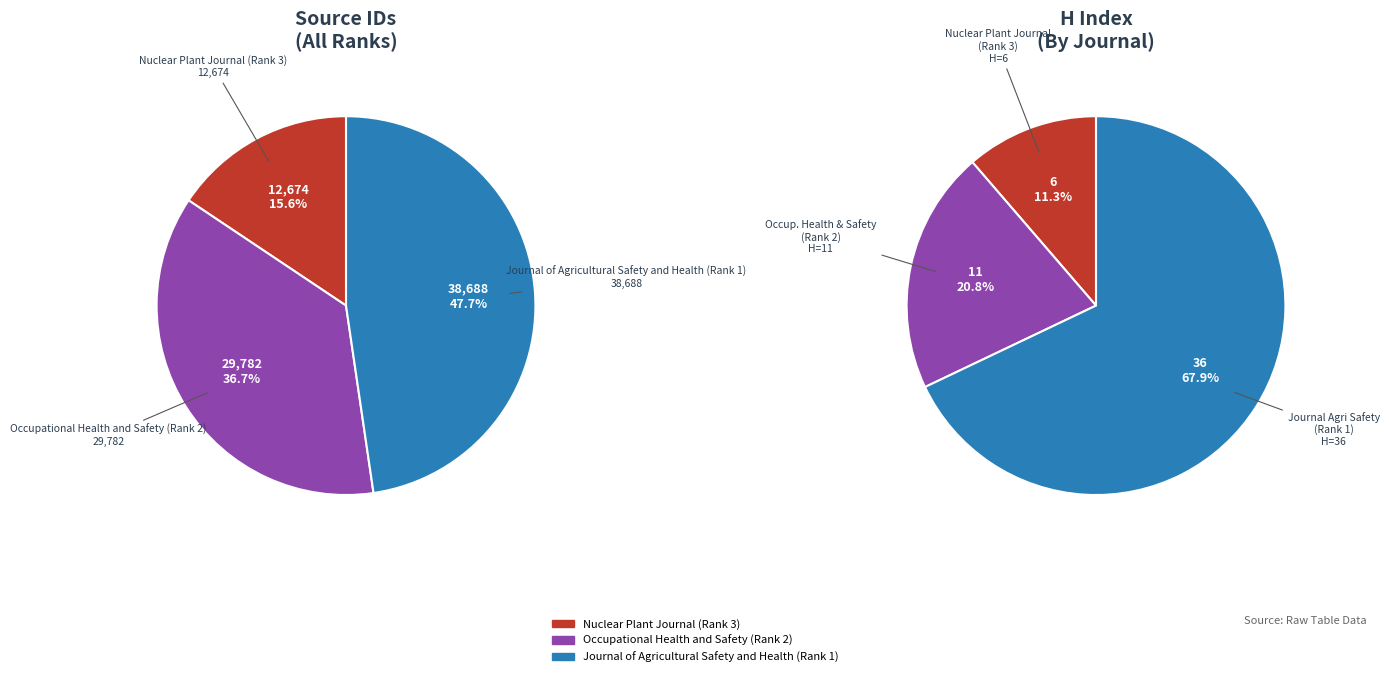

How many slices are in this pie chart?

3